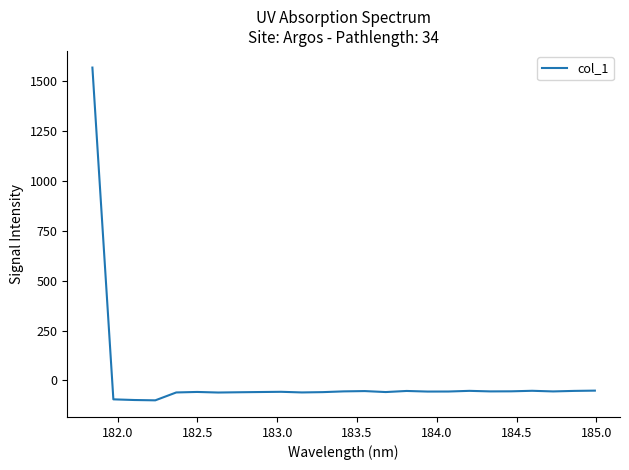

What is the difference between the maximum and minimum values?

1668.7